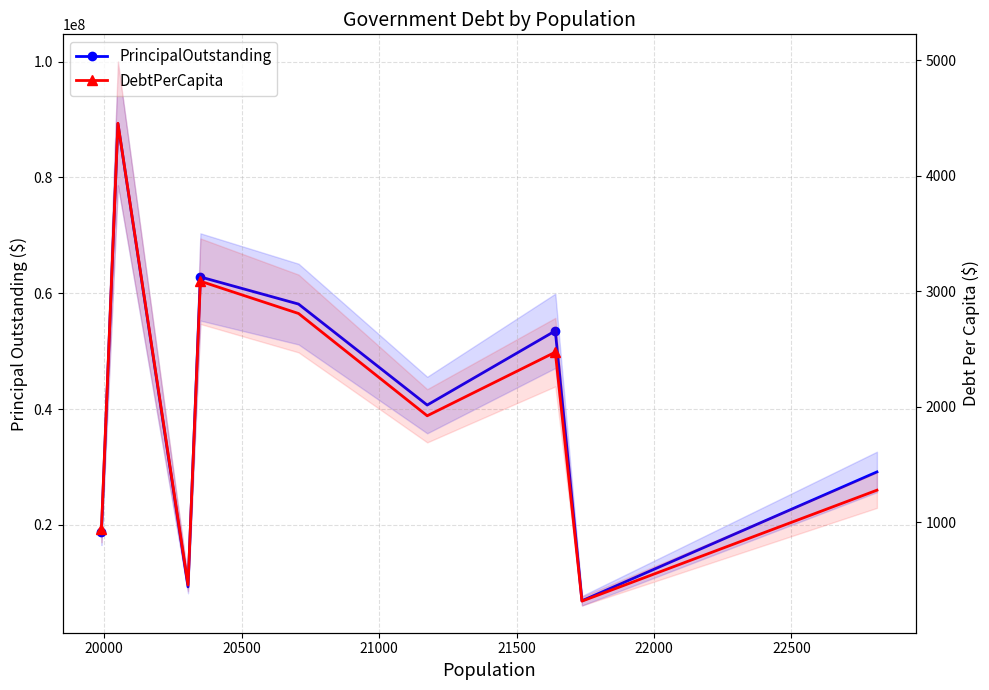

True or false: DebtPerCapita and PrincipalOutstanding intersect in this chart.

False